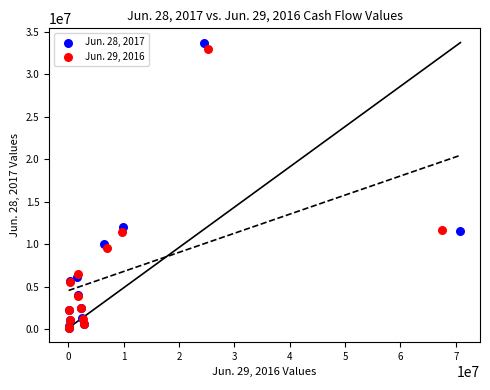

Which series has the largest Y range (max minus min)?

Jun. 28, 2017